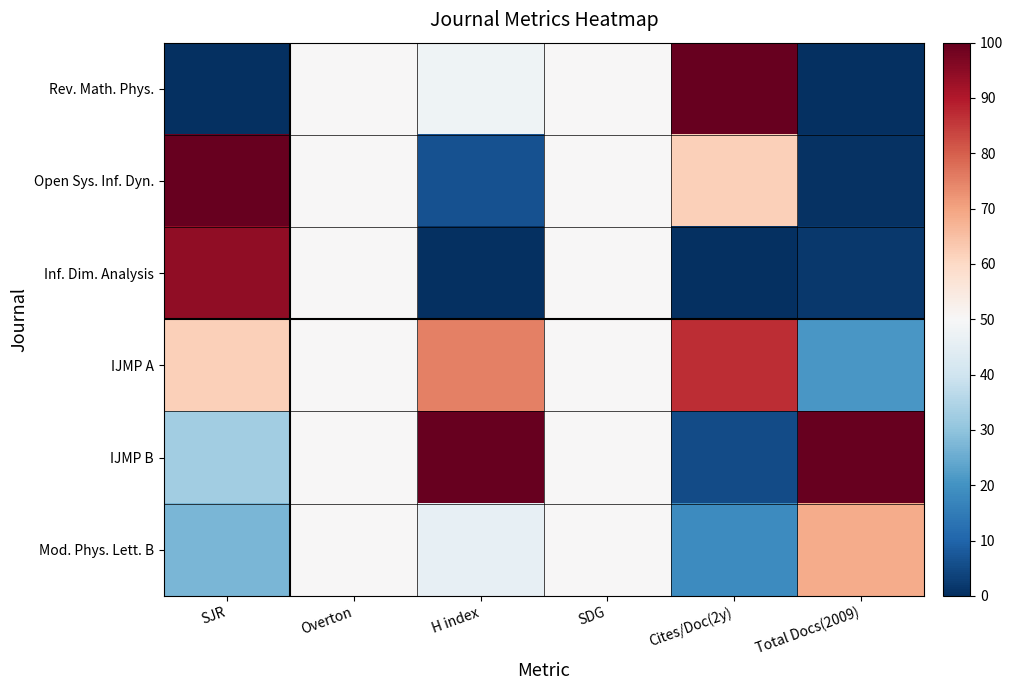

Which has a higher value, Total Docs(2009) or H index?

H index